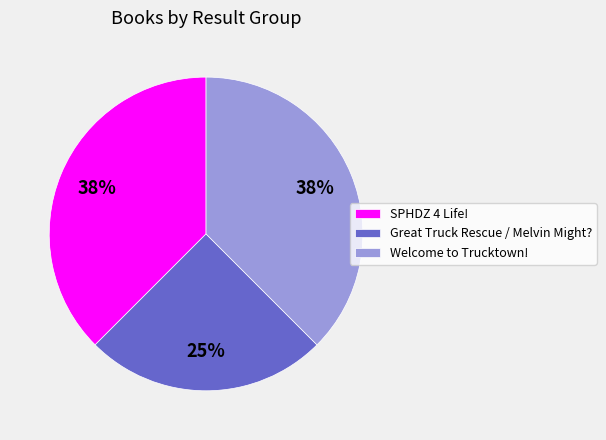

What is the smallest slice in the pie chart?

Great Truck Rescue / Melvin Might?